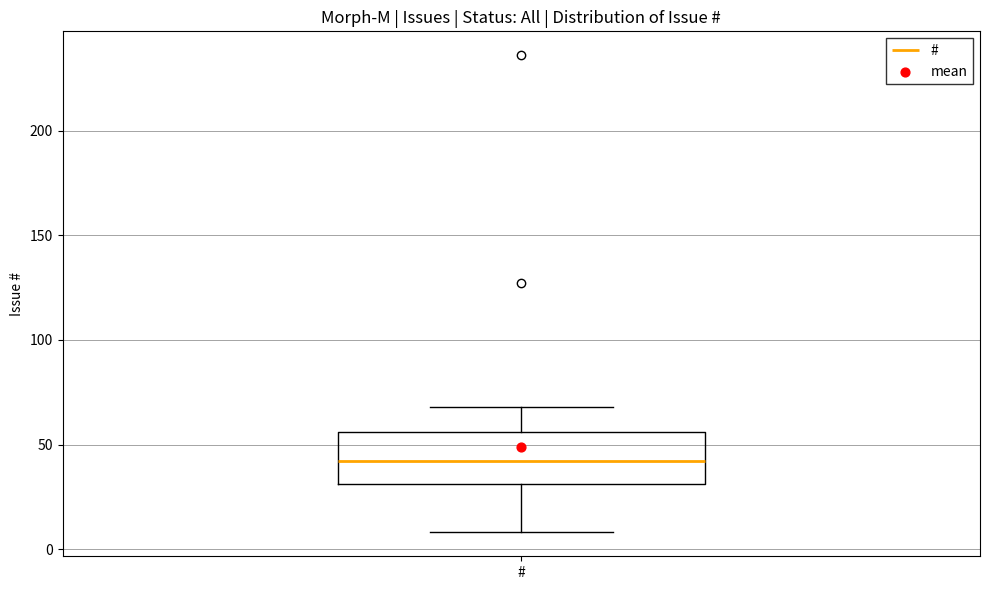

Read this box plot against the y-axis: the position of the median line, the range covered by the box, and the ends of both whiskers. The values are not printed on the chart, so give them approximately, as read against the axis.

median 40, box 30 to 55, whiskers 10 to 70